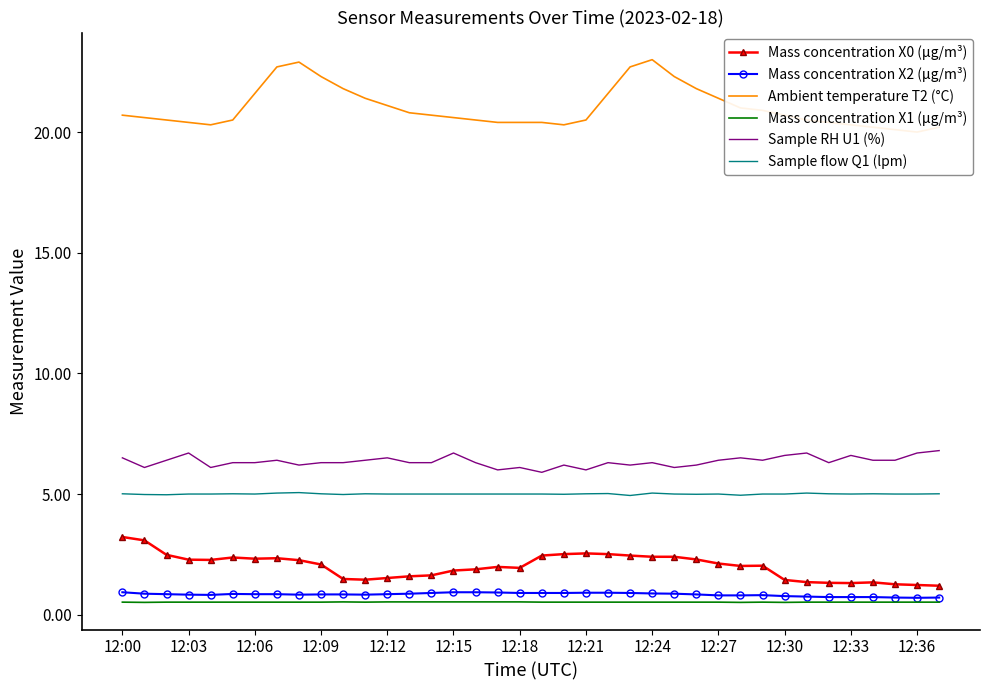

Is this an area chart (filled region under the line)?

No